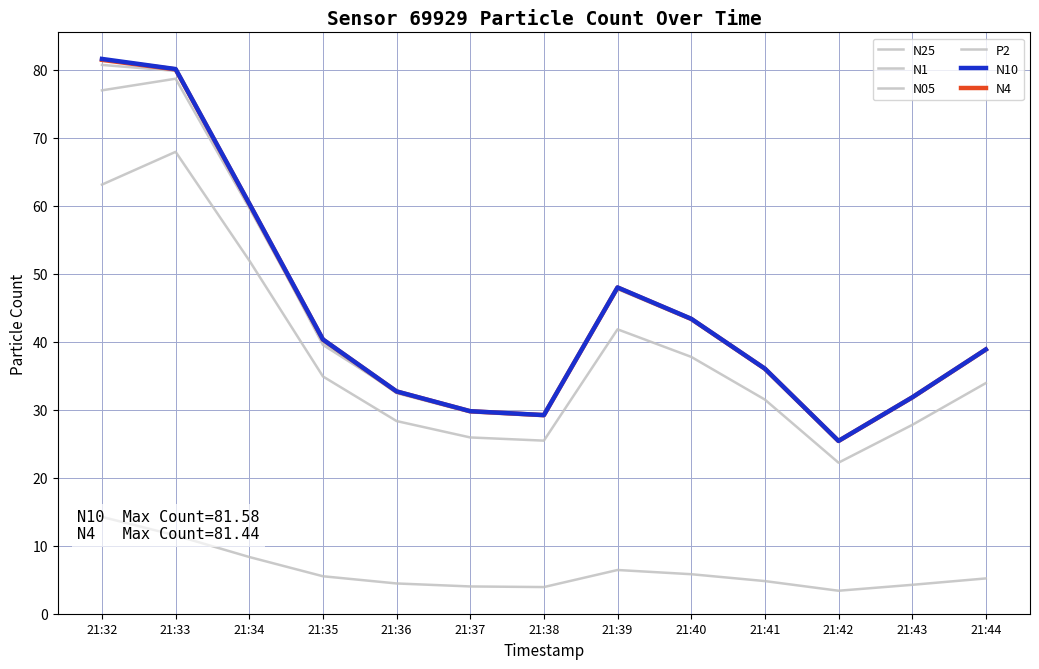

True or false: N25 and N05 cross at least once.

False